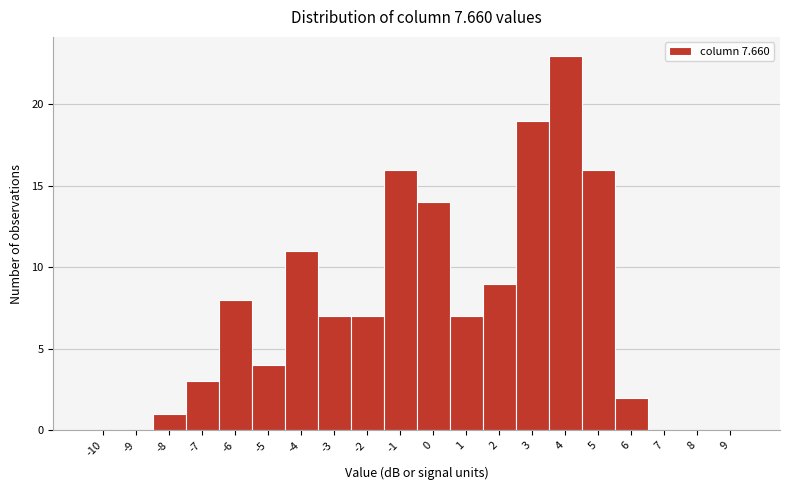

Reading left to right, list all the values displayed in this chart.

-10=0	-9=0	-8=1	-7=3	-6=8	-5=4	-4=11	-3=7	-2=7	-1=16	0=14	1=7	2=9	3=19	4=23	5=16	6=2	7=0	8=0	9=0